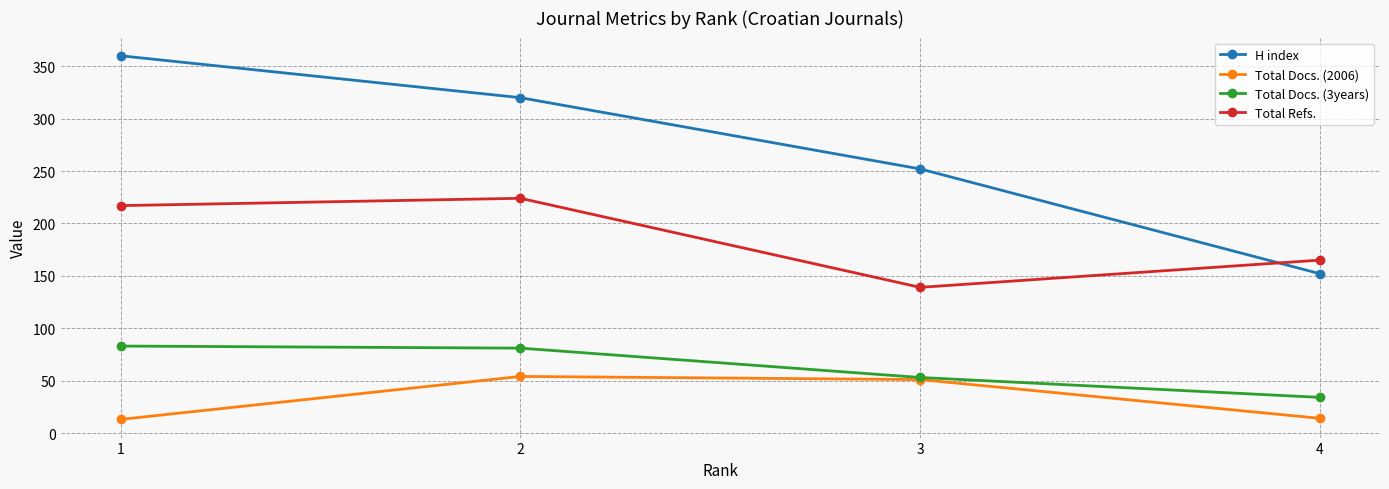

True or false: Total Docs. (3years) and H index intersect in this chart.

False